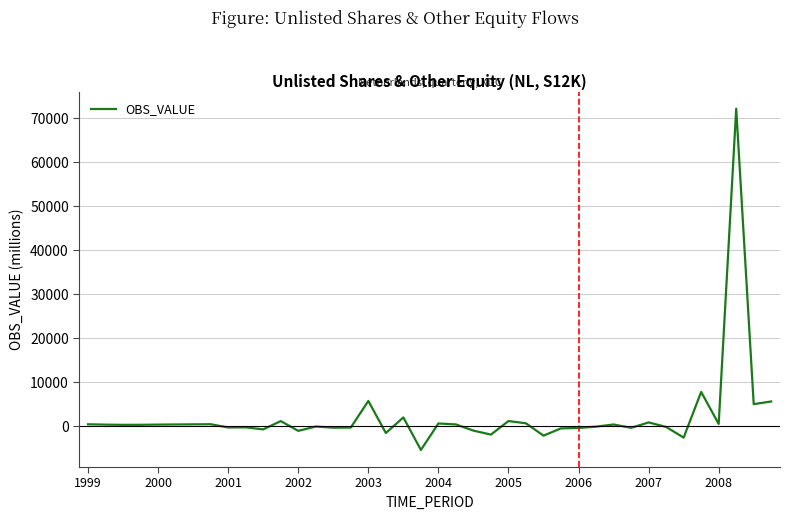

How many lines are shown in the chart?

1